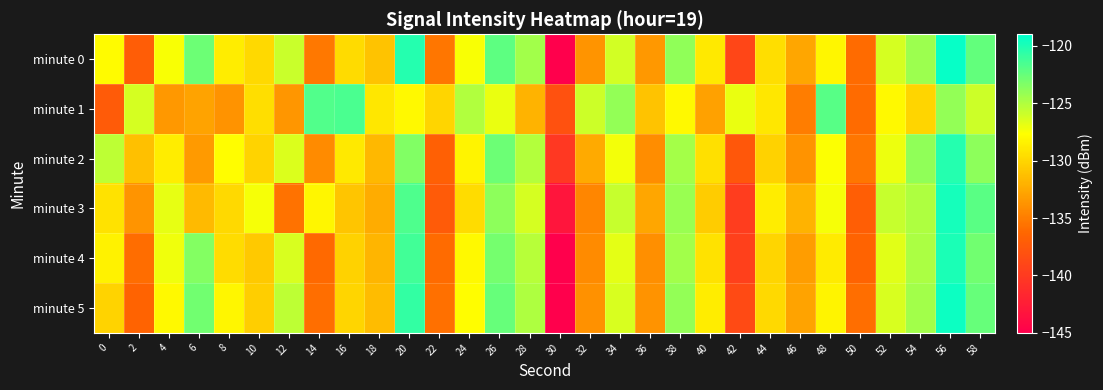

Which series changed the most between 4 and 42?

minute 3